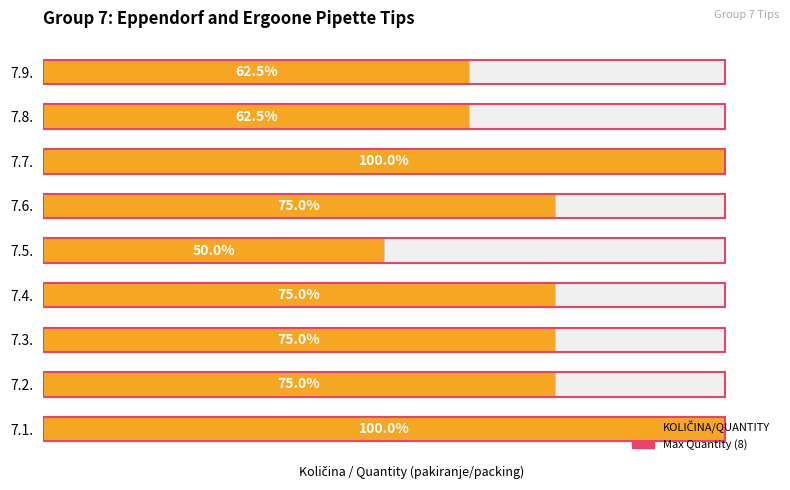

How many KOLIČINA/QUANTITY values are between 5 and 6?

6